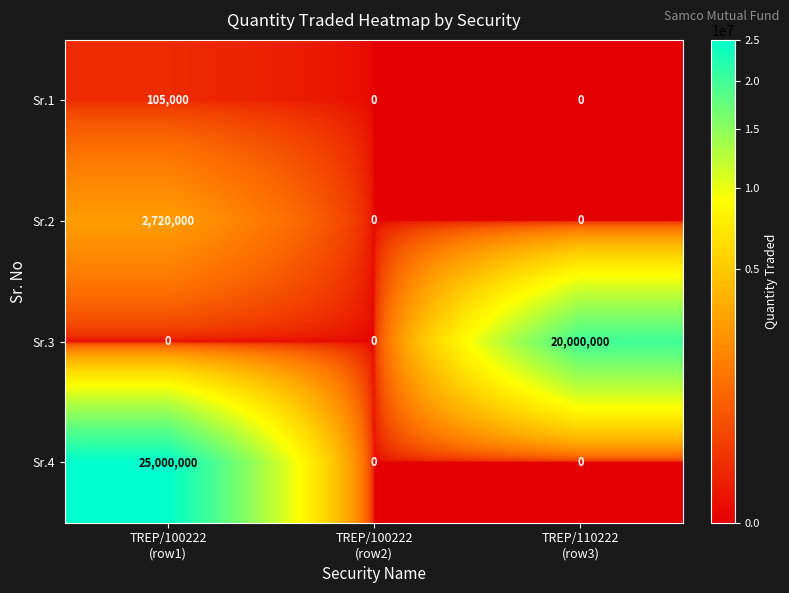

What is the difference between the maximum and minimum values in the Sr.2 series?

2720000